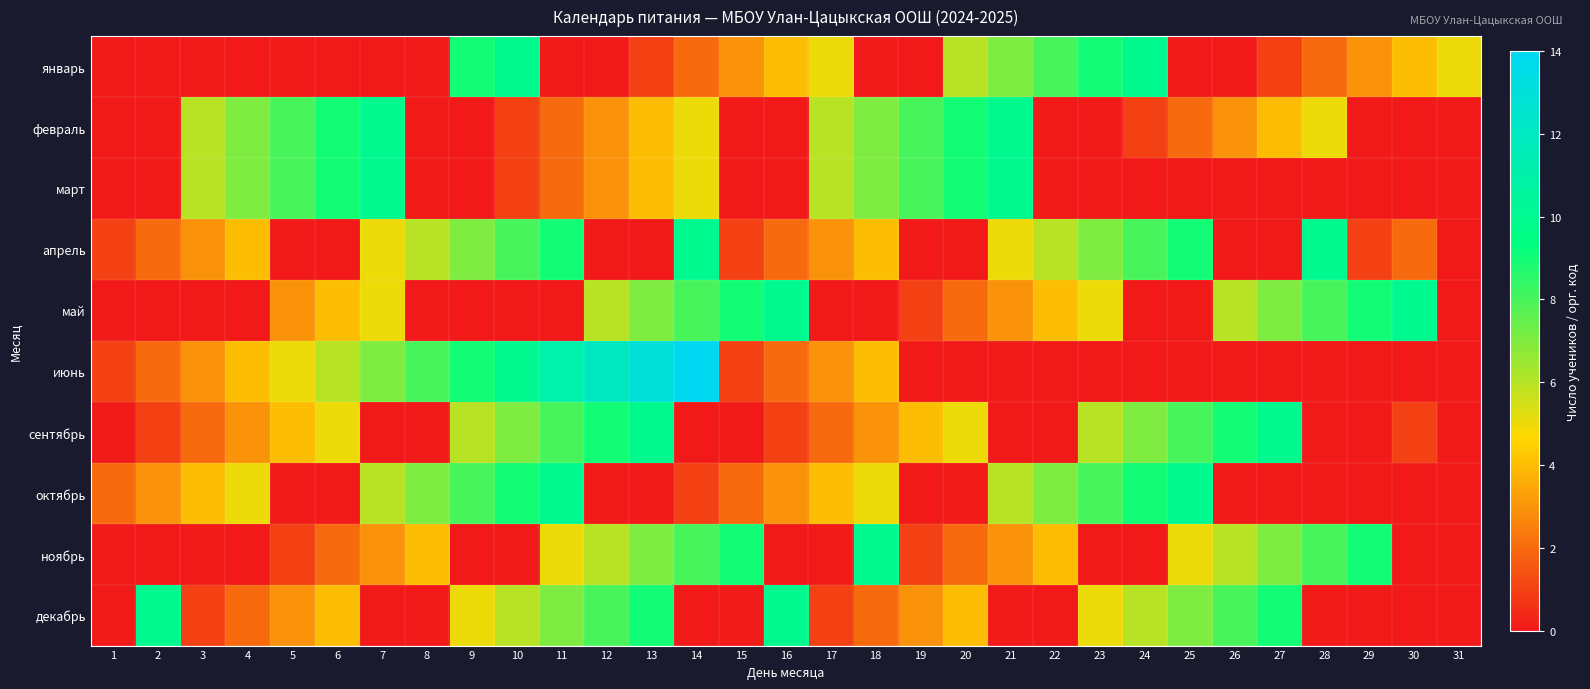

At how many categories does at least one series exceed 10?

4